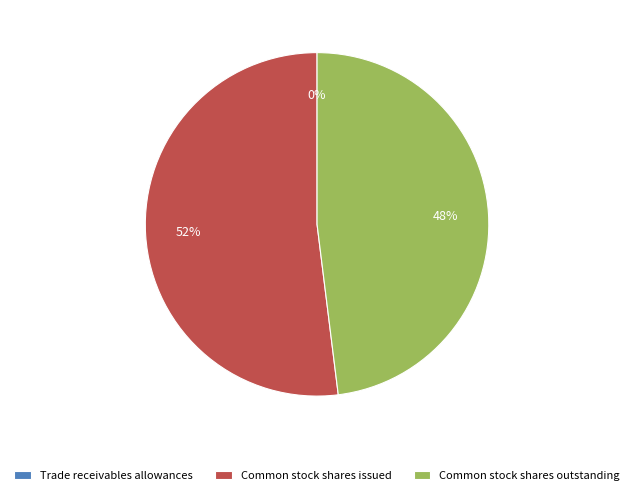

To the nearest percent, what is the average slice percentage?

33%